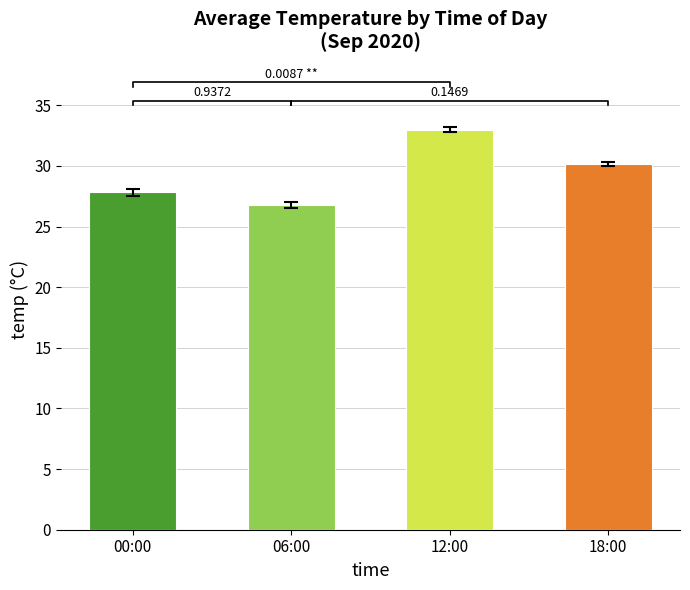

Rank the categories by value from lowest to highest.

06:00, 00:00, 18:00, 12:00